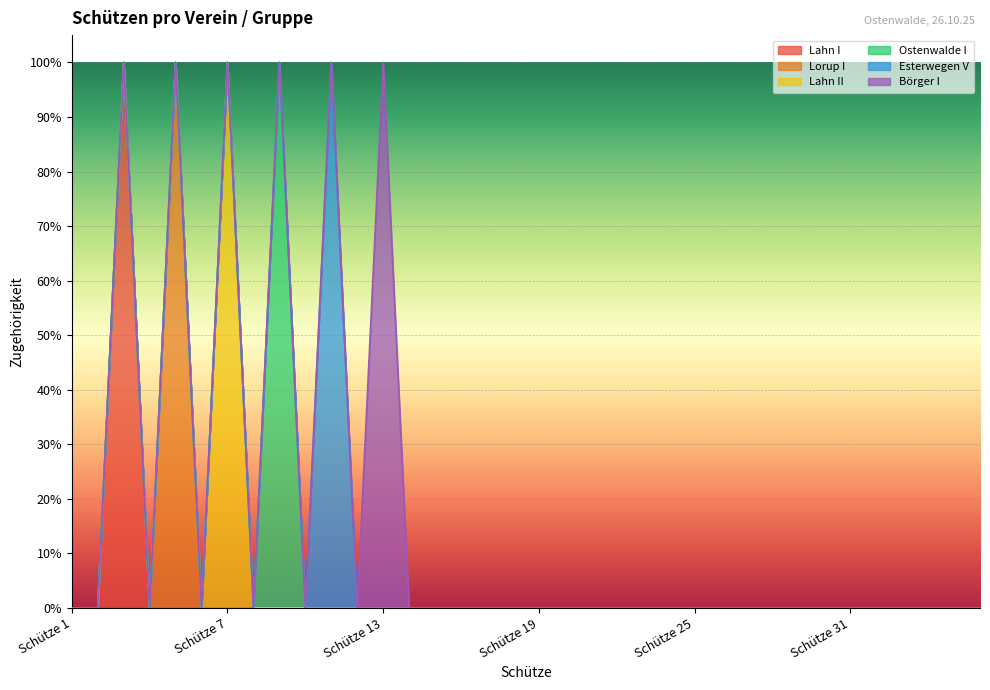

At which category is the sum across all series the highest?

Schütze 3